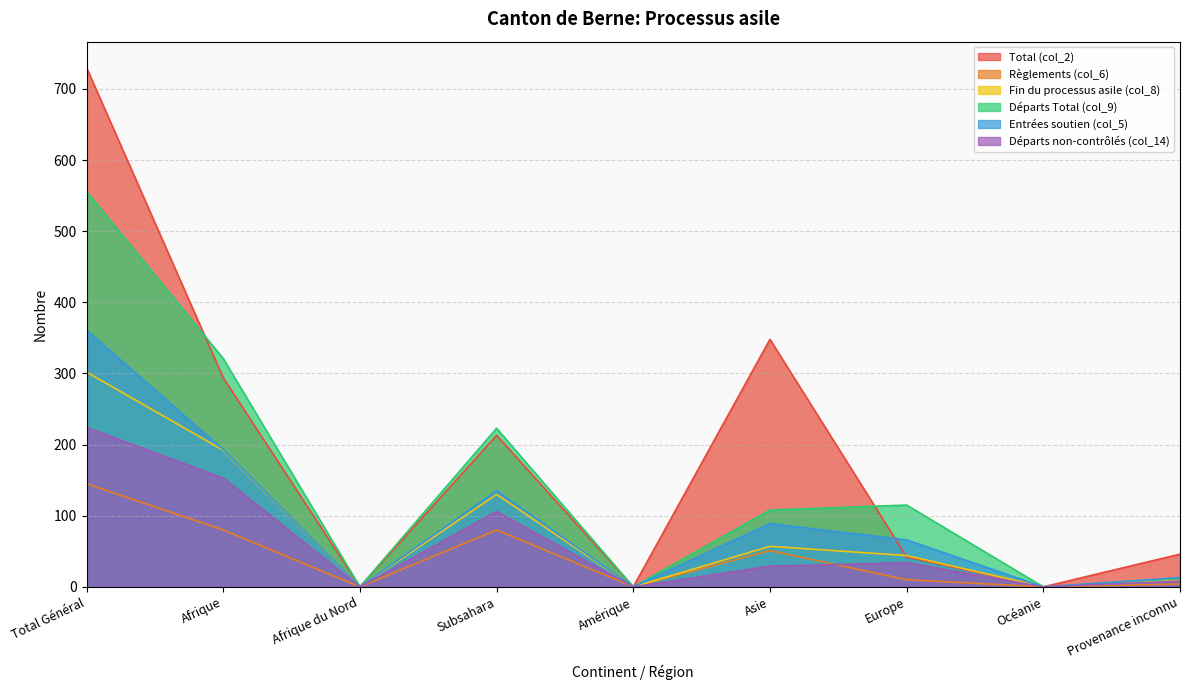

The Total (col_2) series shows 68 at Provenance inconnu. True or false?

False